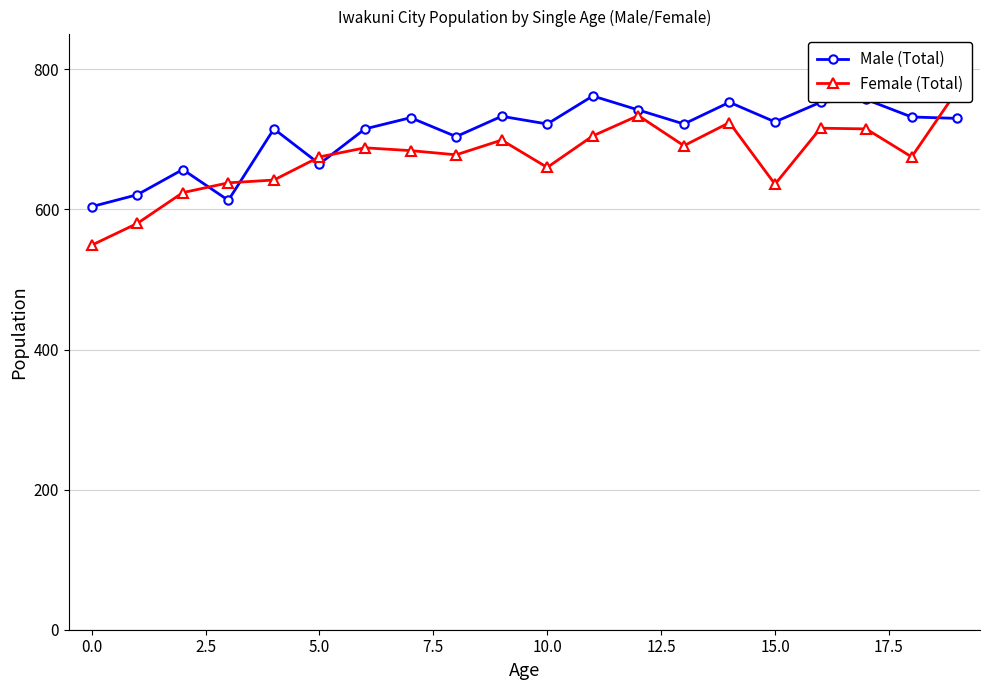

True or false: Male (Total) has a value of 604 at 0.0.

True